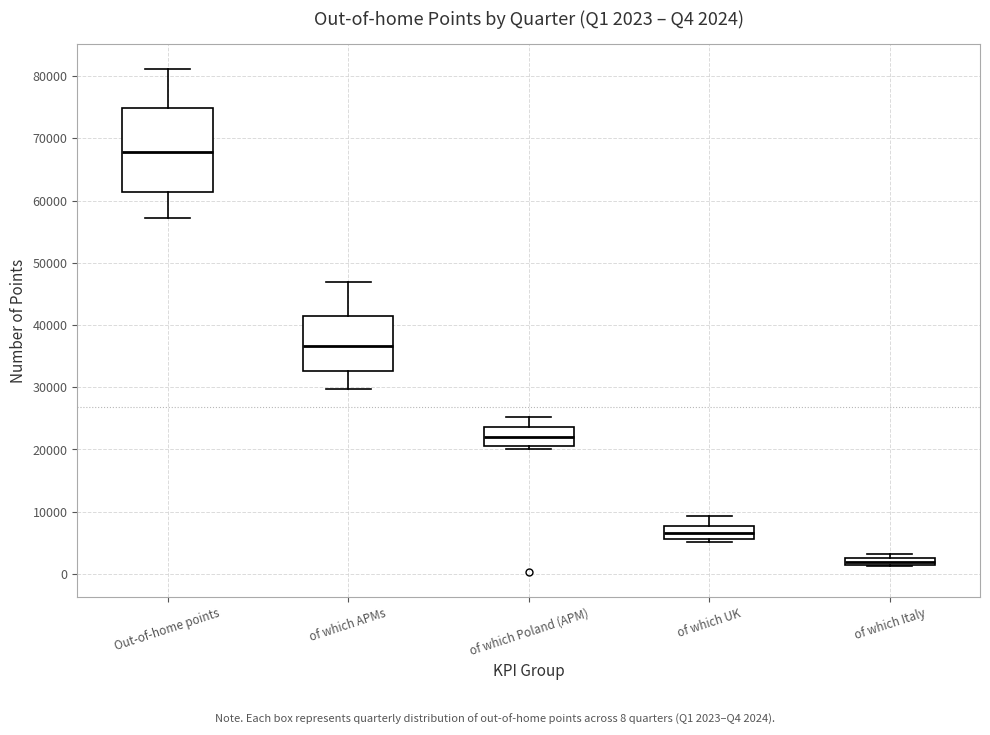

Comparing the boxes themselves (not the whiskers), which one is the tallest?

Out-of-home points